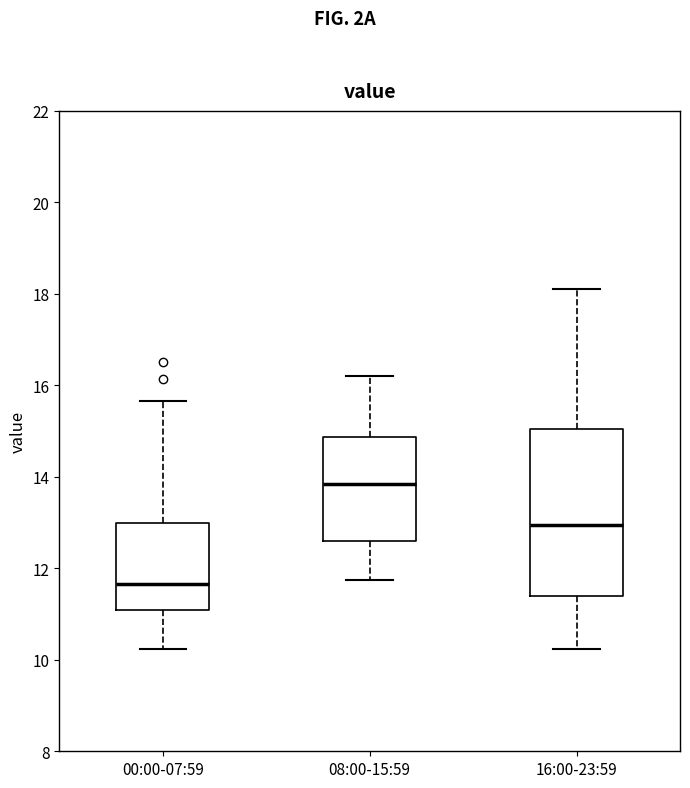

Reading left to right, transcribe this box plot: for each box, give where its median line is, the range the box spans, and where its two whiskers end, as read against the y-axis. The values are not printed on the chart, so give them approximately, as read against the axis.

00:00-07:59: median 11.6, box 11.0 to 13.0, whiskers 10.2 to 15.6
08:00-15:59: median 13.8, box 12.6 to 14.8, whiskers 11.8 to 16.2
16:00-23:59: median 13.0, box 11.4 to 15.0, whiskers 10.2 to 18.2